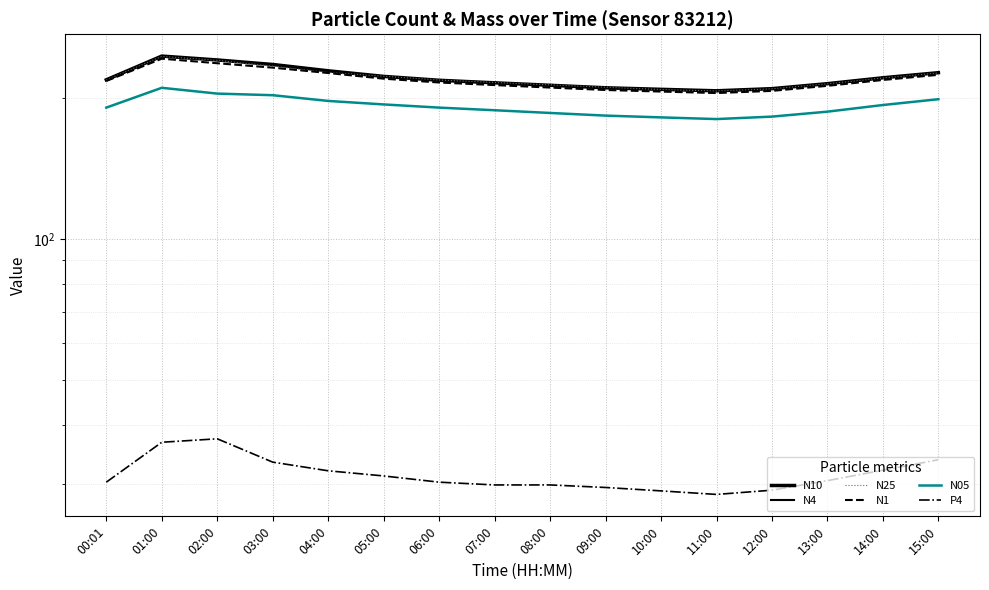

How many data points in N25 are above 218?

9